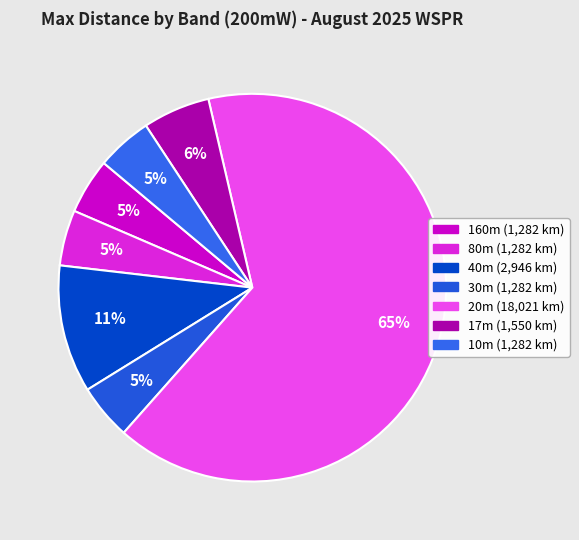

To the nearest percent, what is the combined percentage of 10m and 20m?

70%